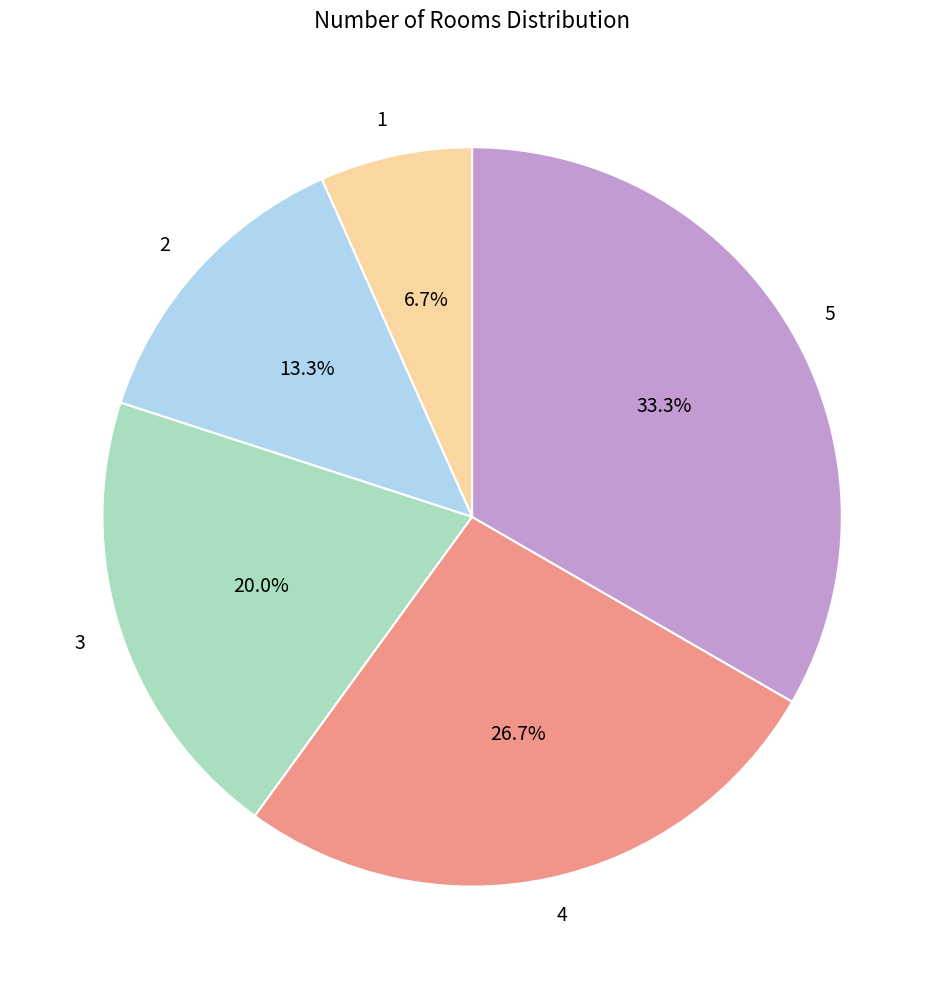

What is the ratio of the value at 4 to the value at 2?

2.0